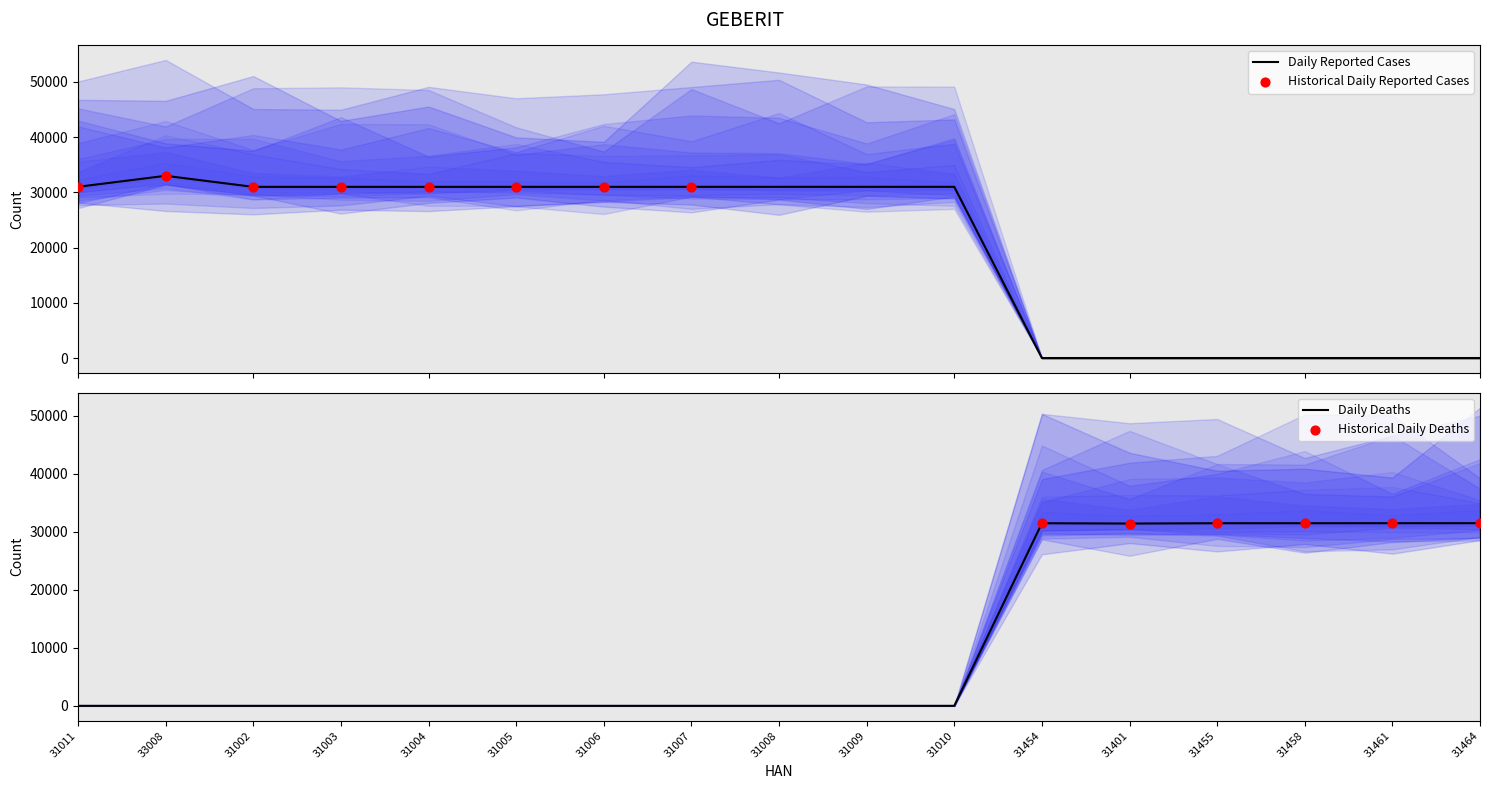

Which series has the widest spread of Y values?

Edelstahl T-Stück egal